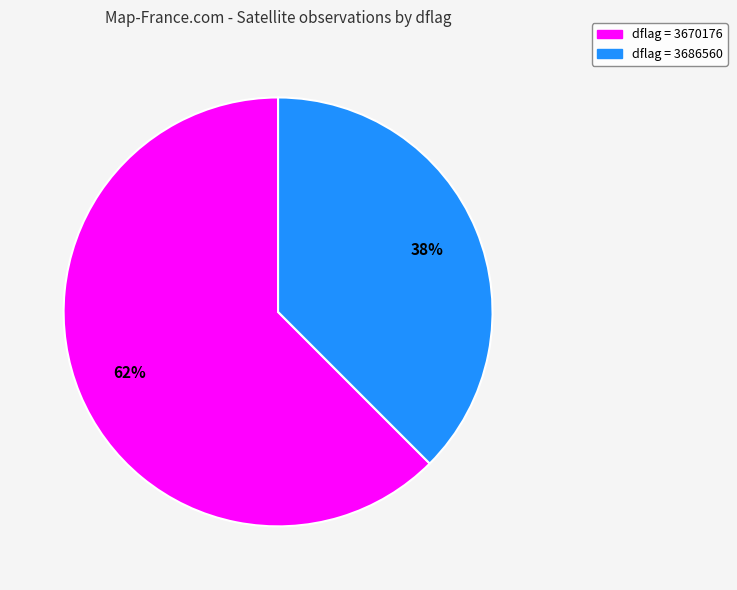

To the nearest percent, what is the average slice percentage?

50%